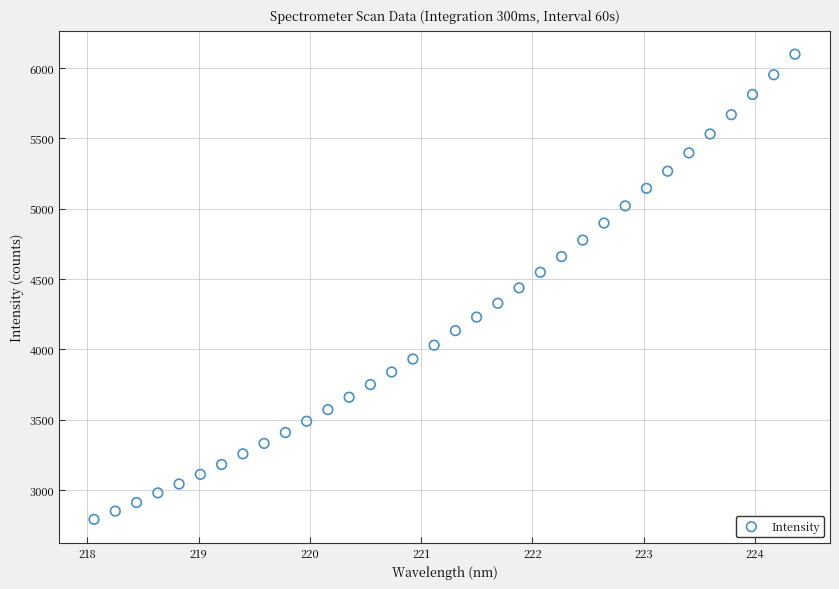

What is the range of Y values (max minus min)?

3304.5